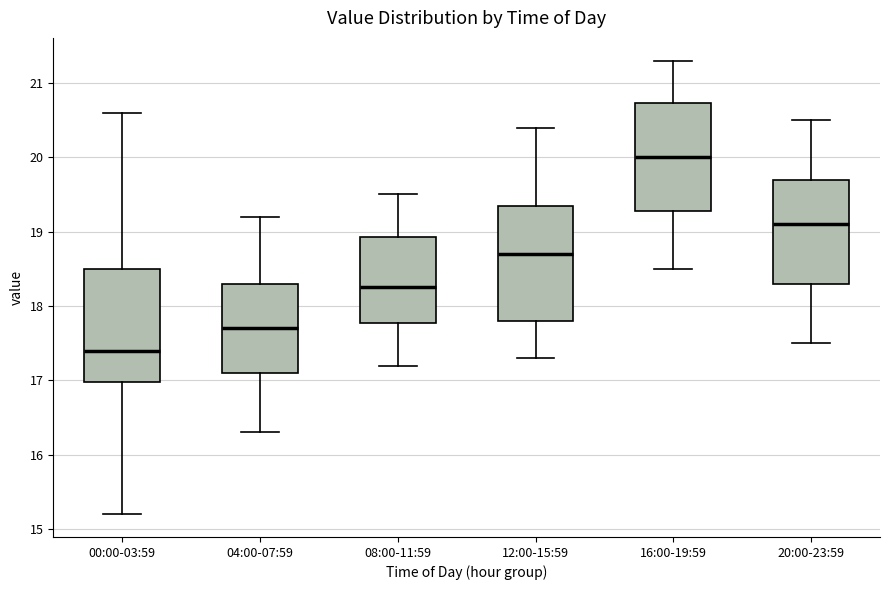

Which box has the lowest median line?

00:00-03:59